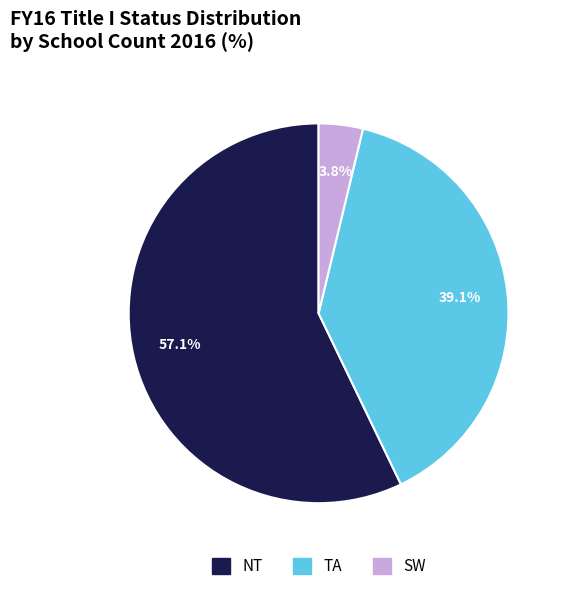

Is there a majority slice in this chart?

Yes